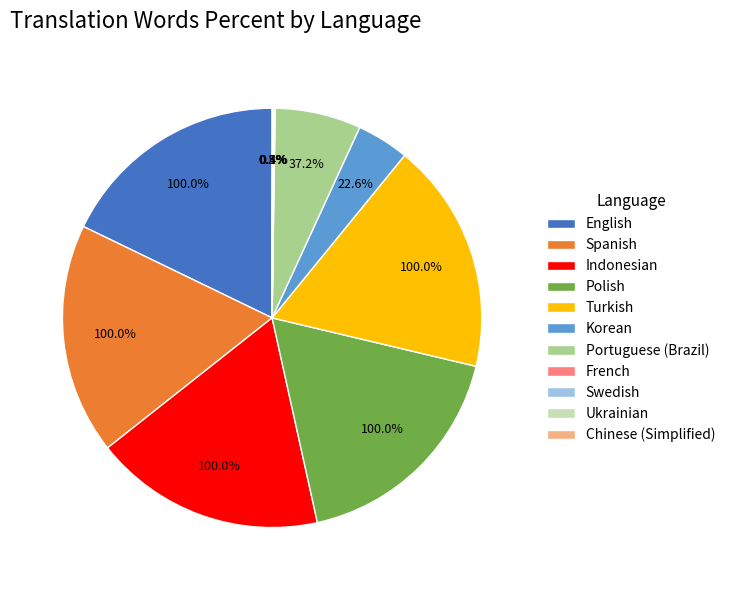

Does English account for over 50% of the chart?

No